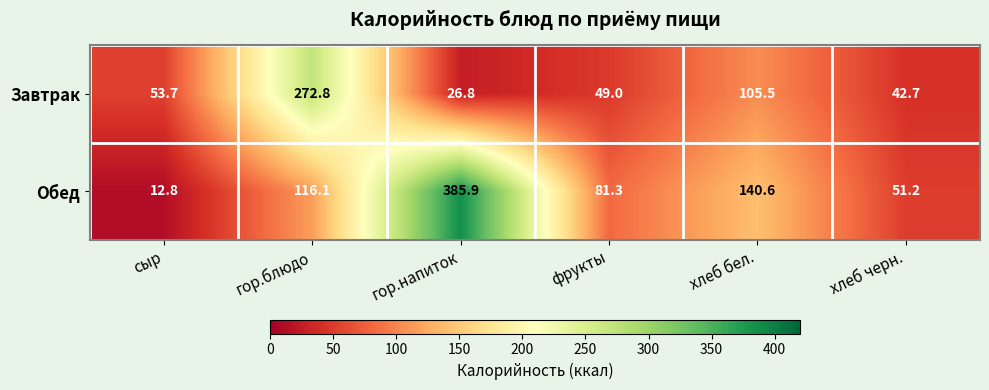

Rank the series by their maximum value, from lowest to highest.

Завтрак, Обед